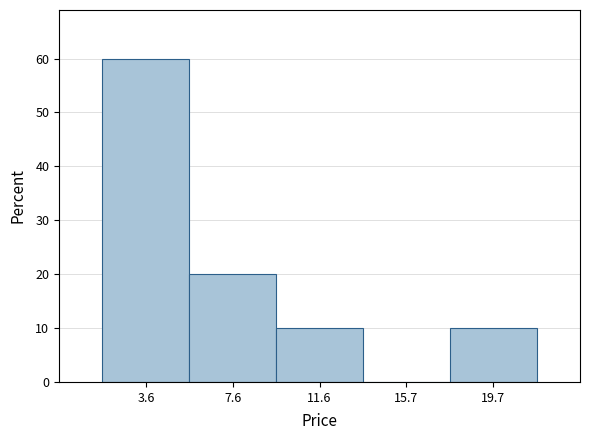

What is the height of the bar covering 9.5 to 13.5 on the x-axis? Neither the bar edges nor the heights are printed on the chart, so give them approximately, as read against the axes.

10